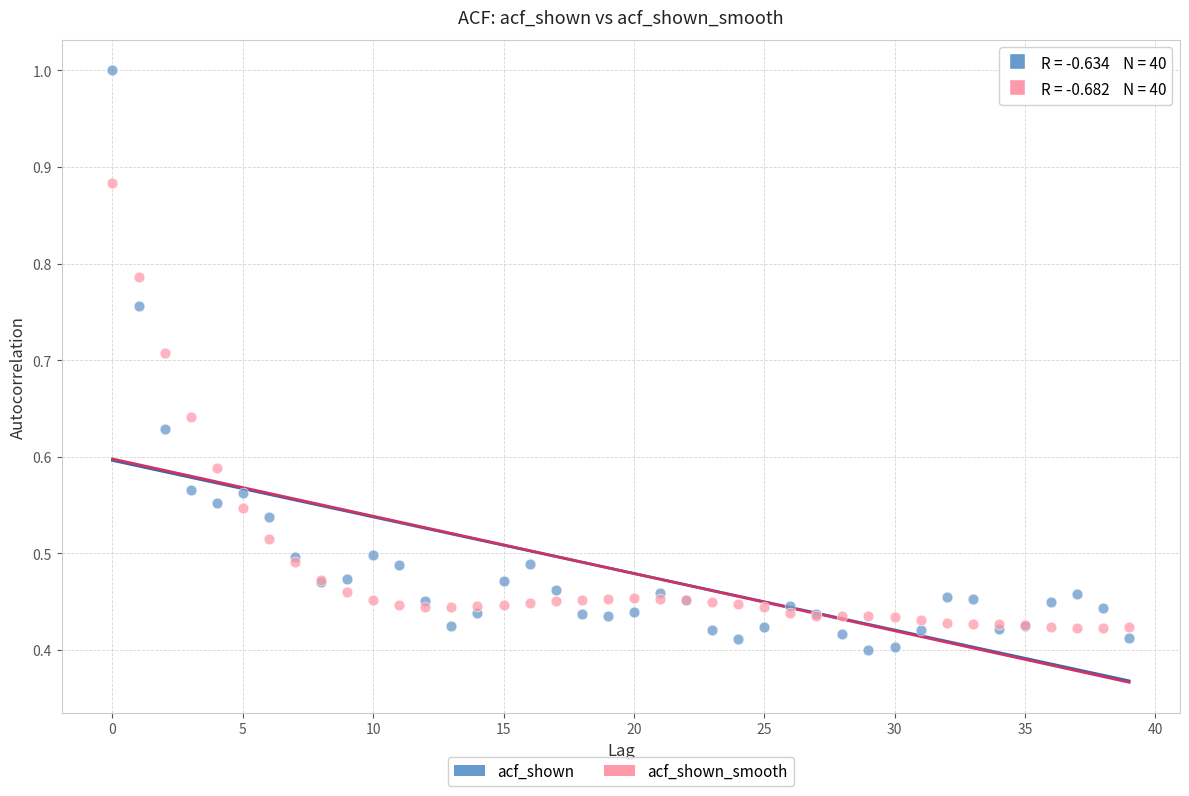

Which series reaches the maximum Y coordinate?

acf_shown